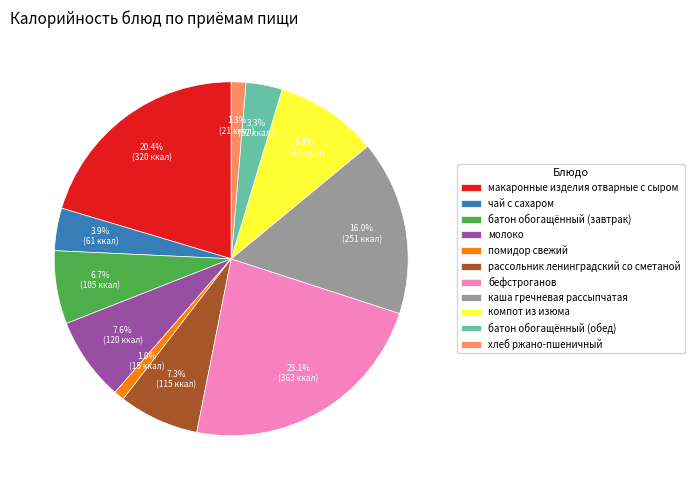

What is the ratio of the value at хлеб ржано-пшеничный to the value at молоко?

0.2